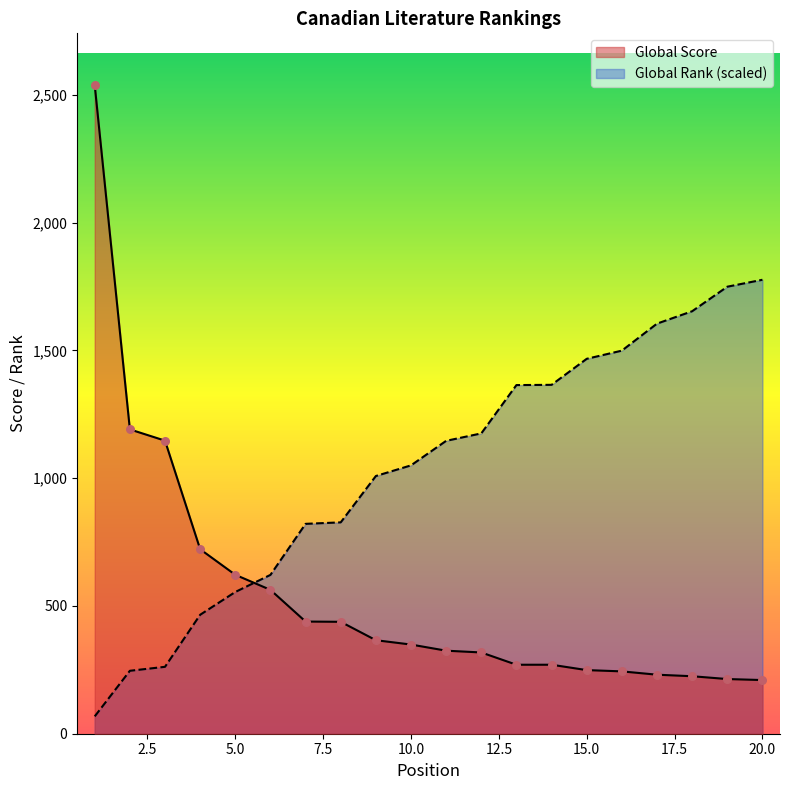

Which series contains the highest Y value?

Global Score